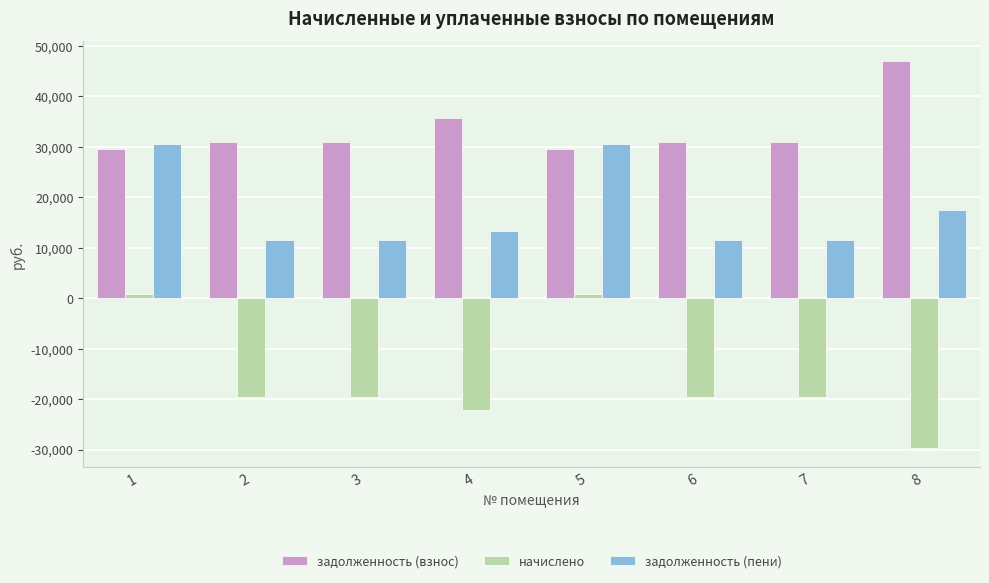

True or false: задолженность (пени) has a value of 11470.6 at 6.

True